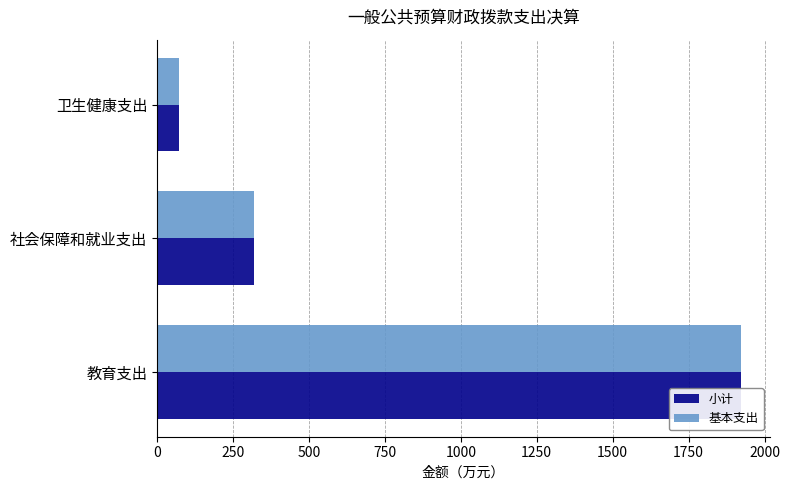

The 小计 series shows 1922.3 at 教育支出. True or false?

True